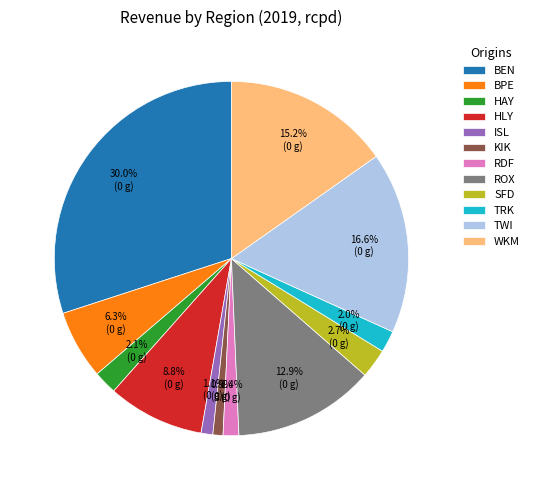

How many slices are in this pie chart?

12